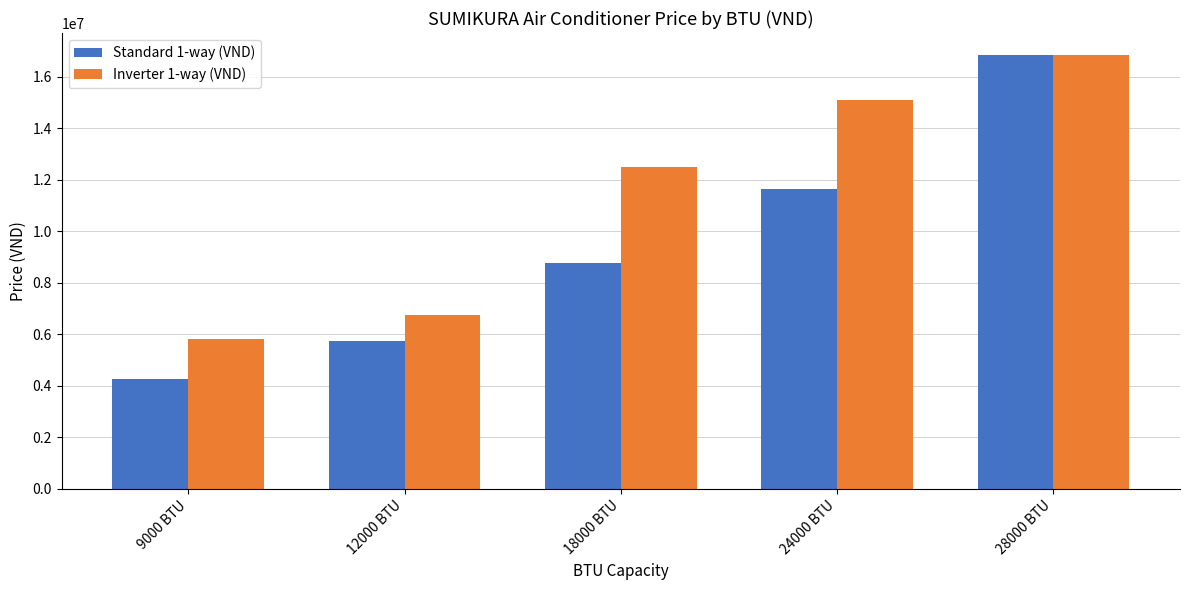

Is it true that Standard 1-way (VND) equals 5576432 at 18000 BTU?

False